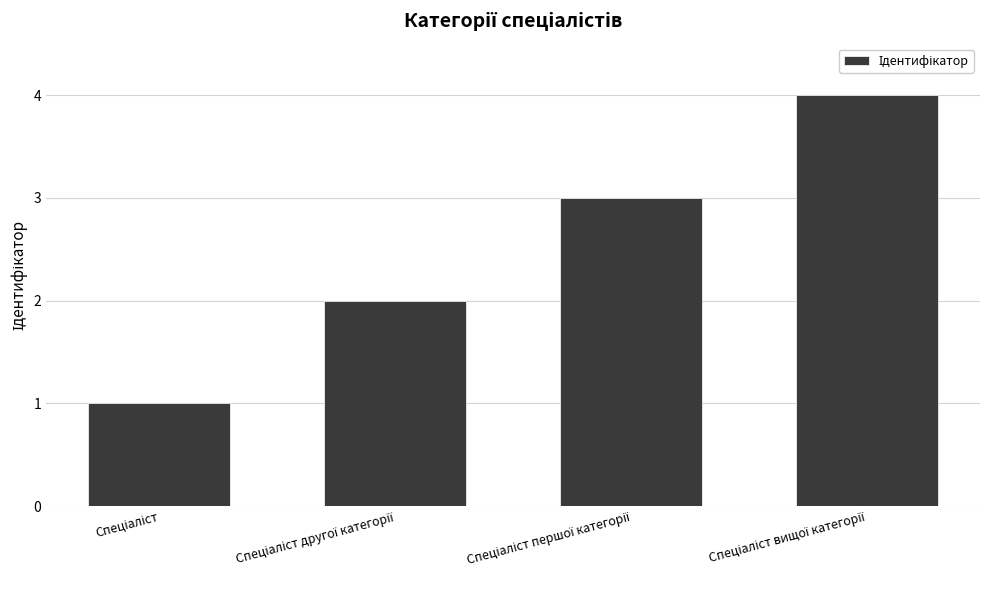

What is the greatest value displayed?

4